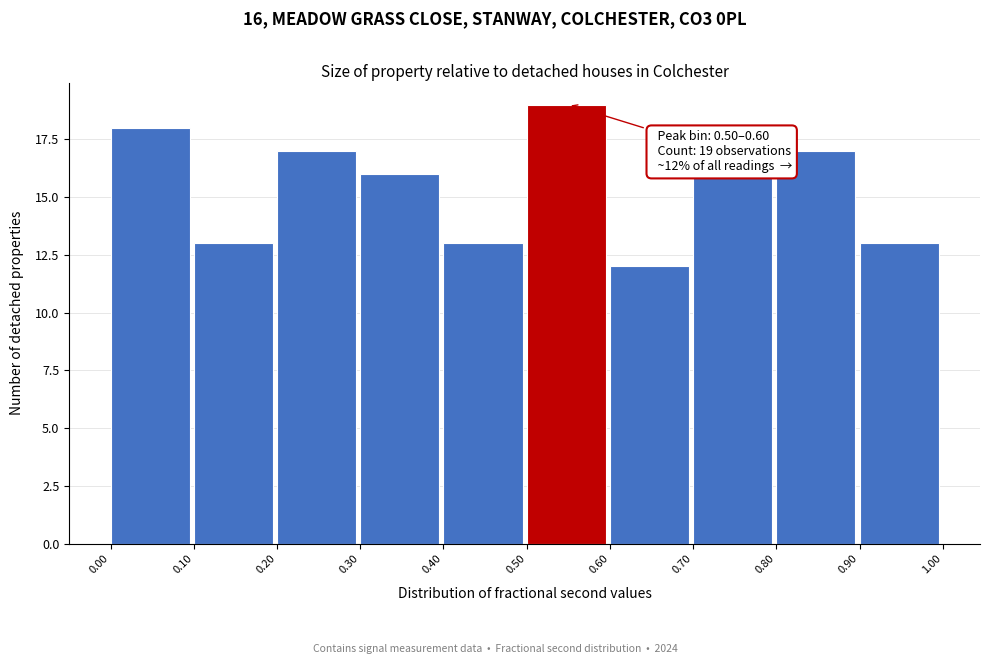

Which range on the x-axis has the tallest bar?

0.50 to 0.60